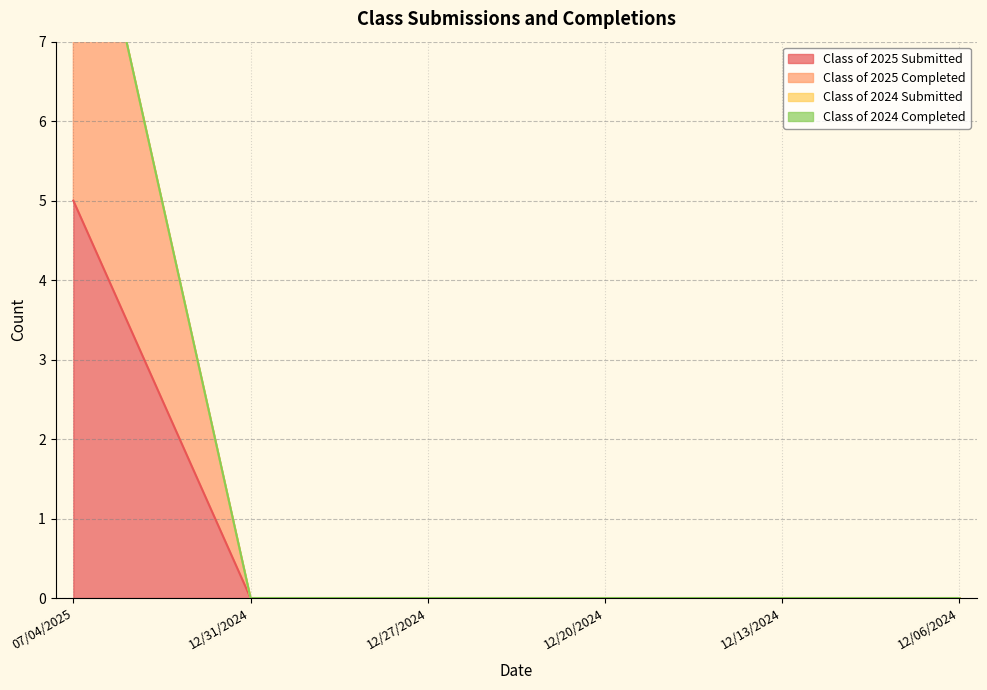

True or false: Class of 2025 Submitted has a value of 0 at 12/31/2024.

True